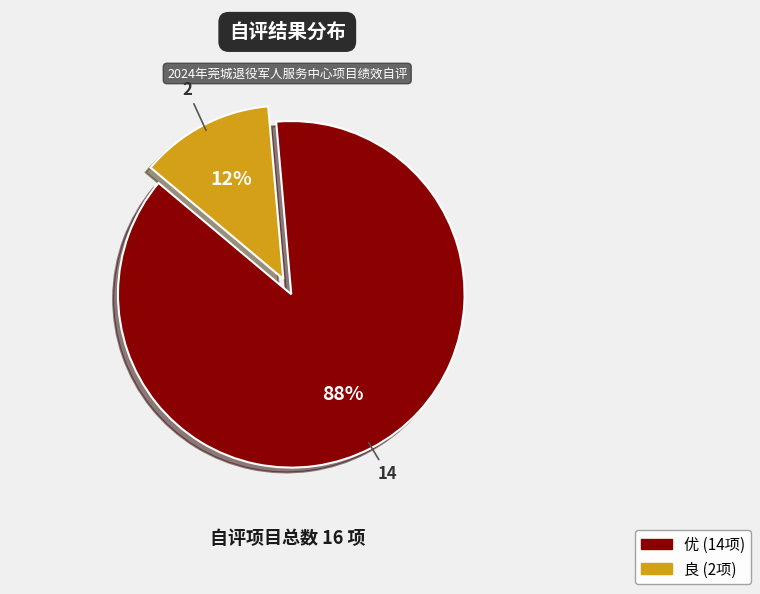

What is the smallest slice in the pie chart?

良